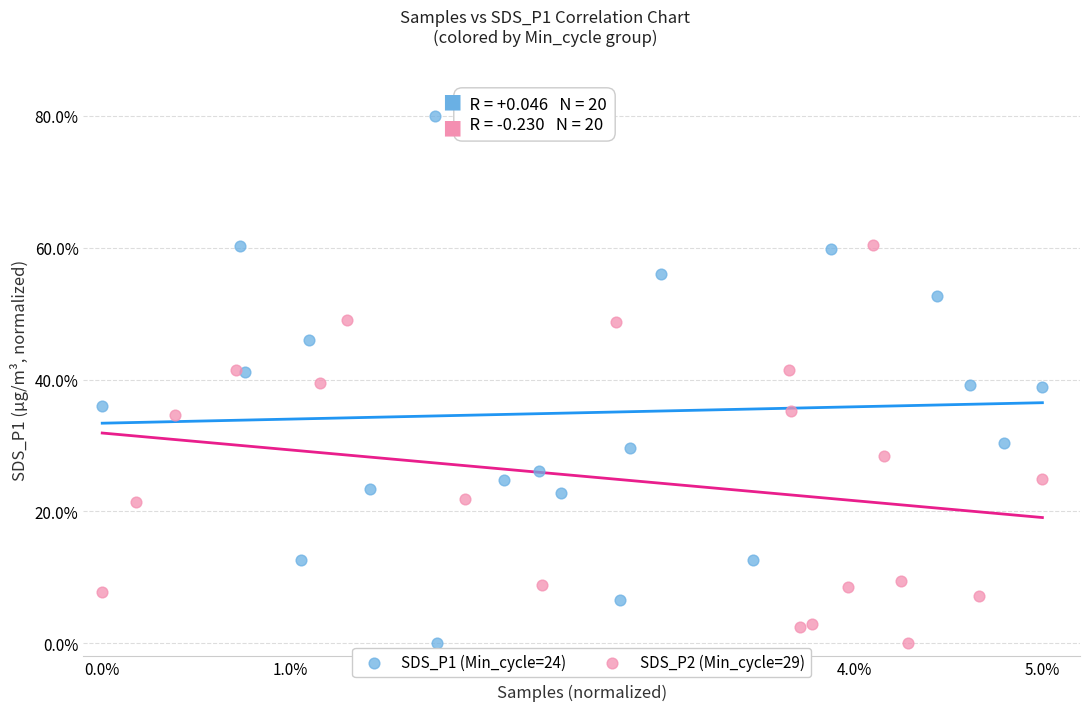

Which series contains the highest Y value?

SDS_P1 (Min_cycle=24)